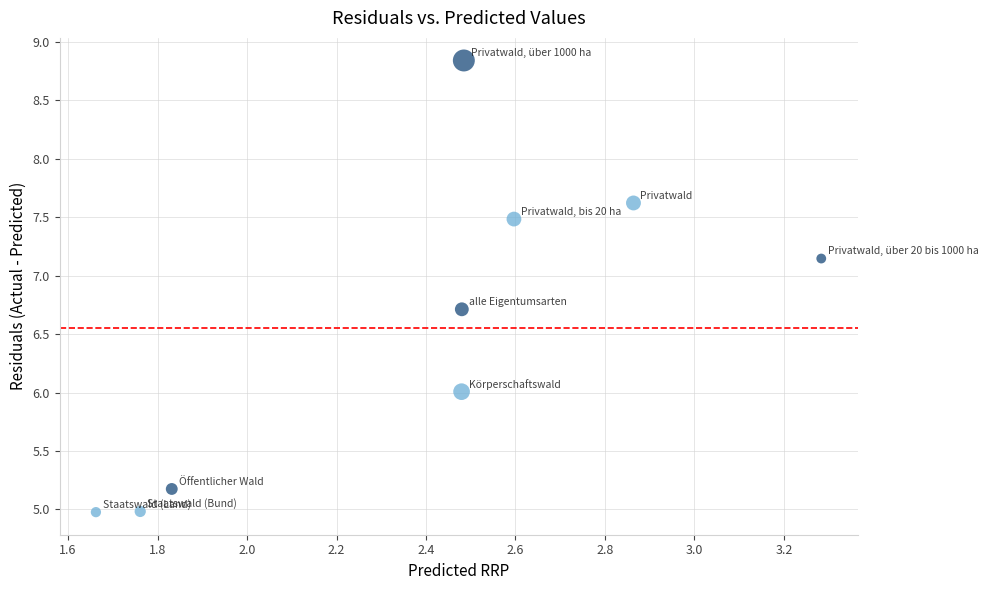

What is the range of X values (max minus min)?

1.6